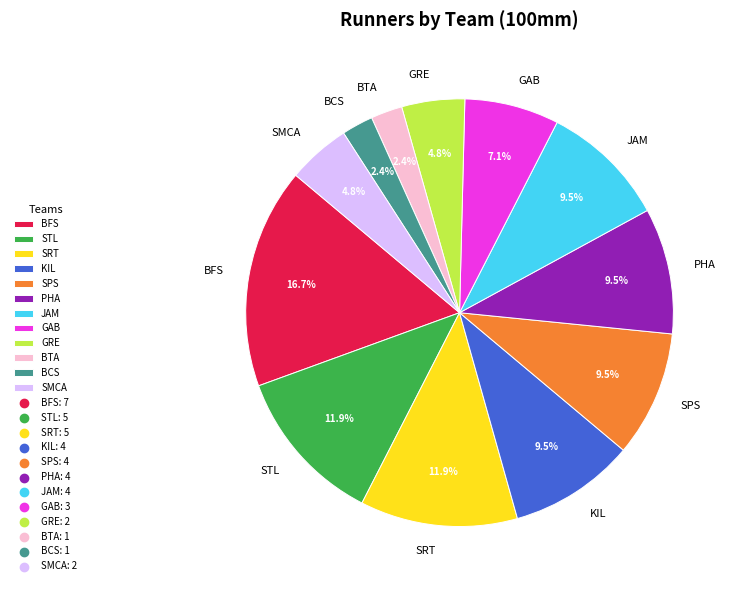

Combined, do STL and GAB account for over 50%?

No